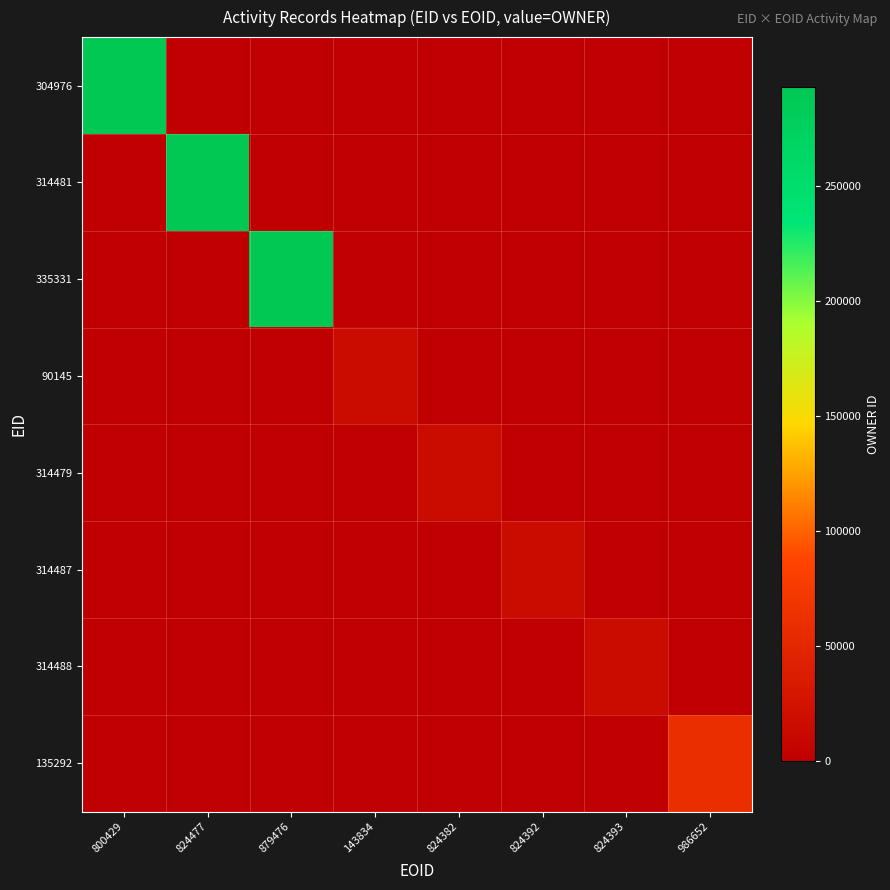

Reading left to right, extract all data points from this chart.

304976: 800429=292964	824477=0	879476=0	143834=0	824382=0	824392=0	824393=0	986652=0
314481: 800429=0	824477=292964	879476=0	143834=0	824382=0	824392=0	824393=0	986652=0
335331: 800429=0	824477=0	879476=292964	143834=0	824382=0	824392=0	824393=0	986652=0
90145: 800429=0	824477=0	879476=0	143834=15881	824382=0	824392=0	824393=0	986652=0
314479: 800429=0	824477=0	879476=0	143834=0	824382=15881	824392=0	824393=0	986652=0
314487: 800429=0	824477=0	879476=0	143834=0	824382=0	824392=15881	824393=0	986652=0
314488: 800429=0	824477=0	879476=0	143834=0	824382=0	824392=0	824393=15881	986652=0
135292: 800429=0	824477=0	879476=0	143834=0	824382=0	824392=0	824393=0	986652=60604